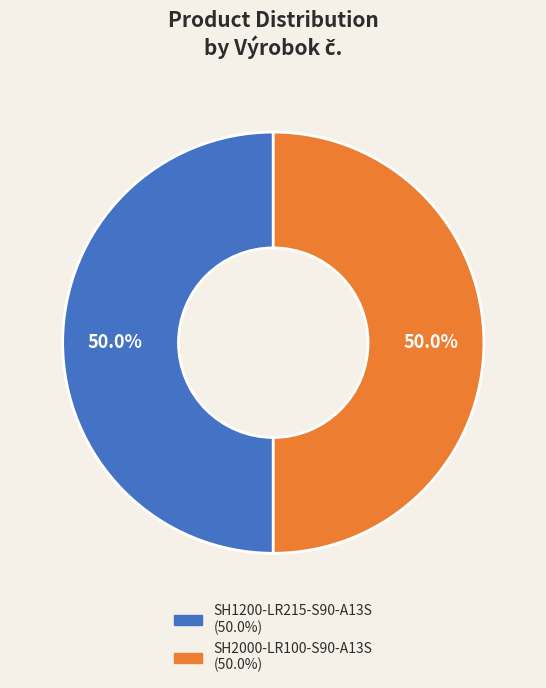

What is the ratio of the value at SH1200-LR215-S90-A13S to the value at SH2000-LR100-S90-A13S?

1.0